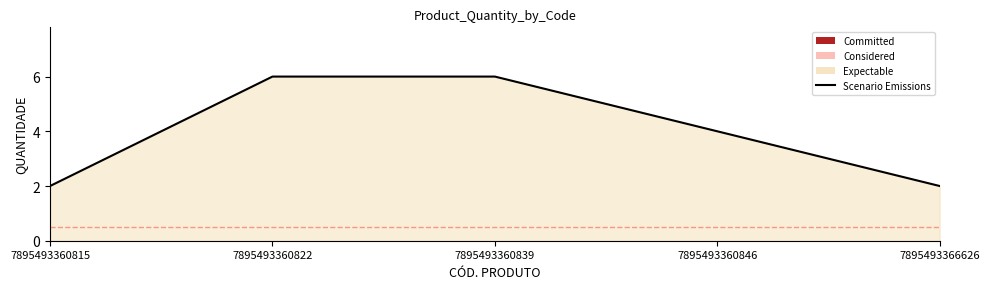

What is the change in value from 7895493360839 to 7895493360846?

-2